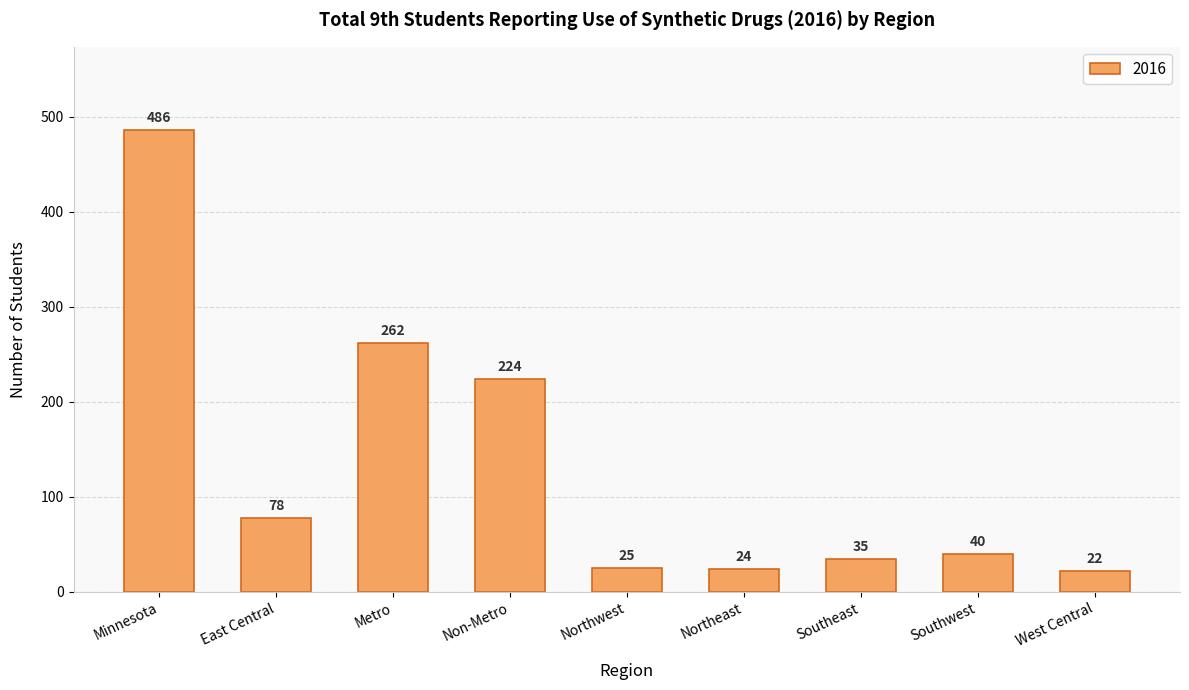

What is the greatest value displayed?

486